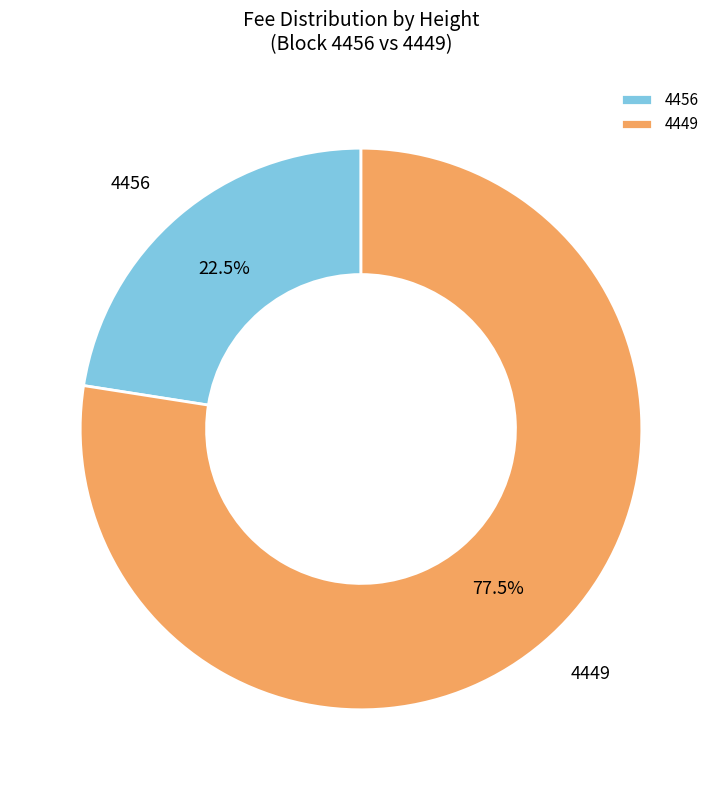

Does 4449 represent more than half of the total?

Yes